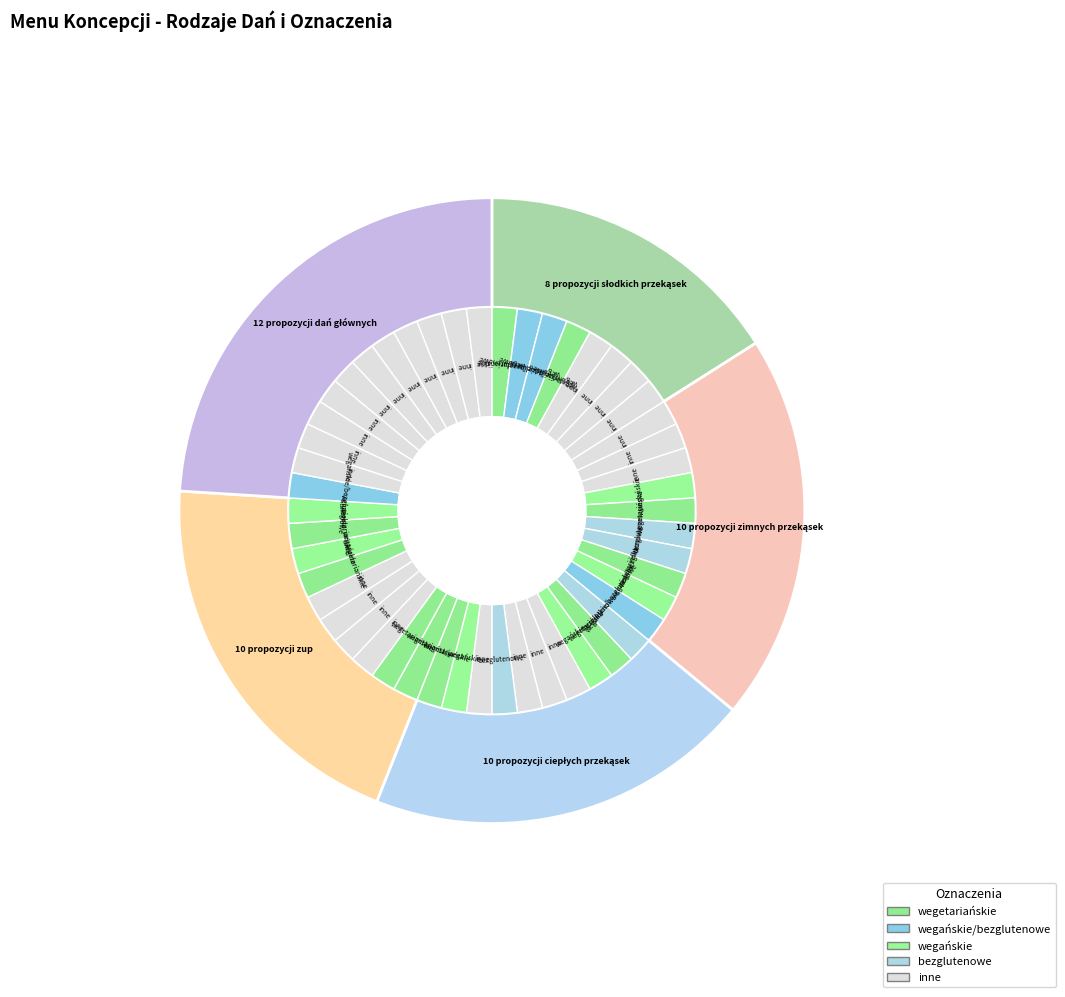

Does 8 propozycji słodkich przekąsek represent more than half of the total?

No